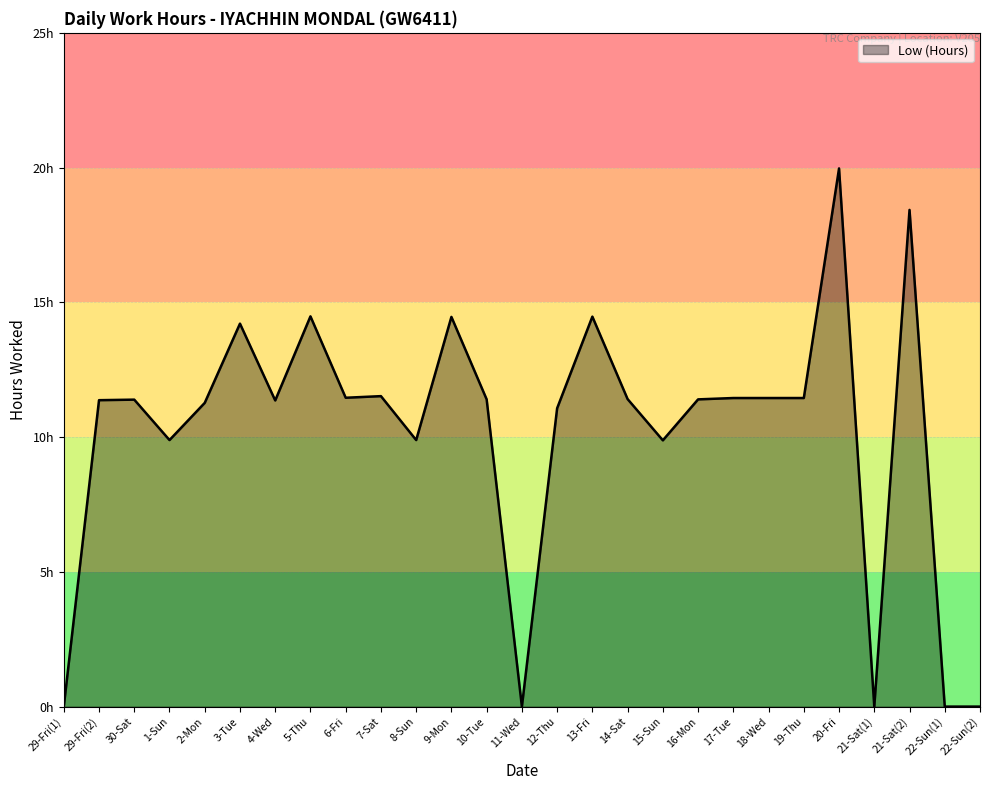

Is this an area chart (filled region under the line)?

Yes